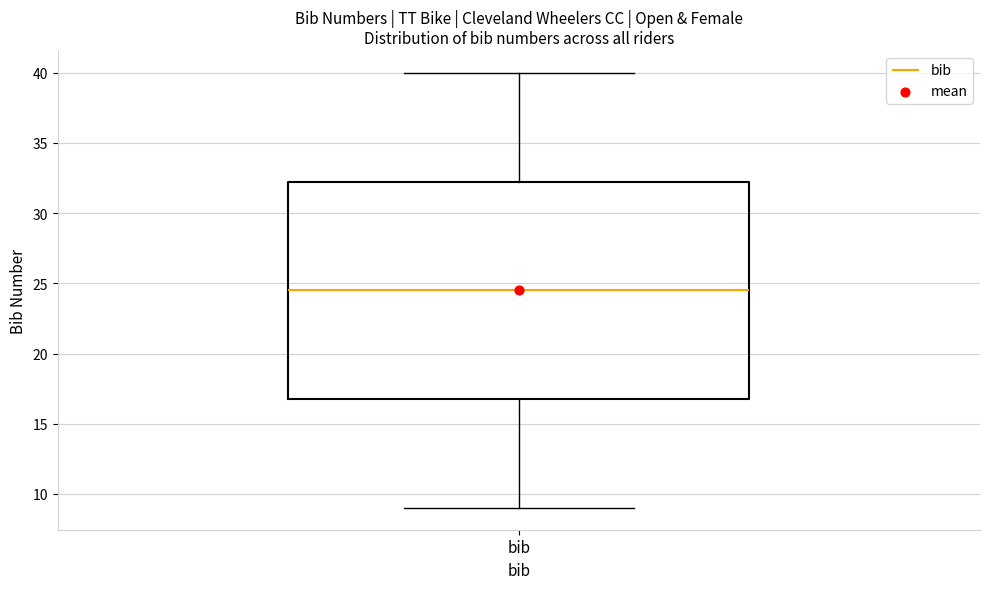

Where is the lower edge of the box for bib on the y-axis? The values are not printed on the chart, so give them approximately, as read against the axis.

17.0